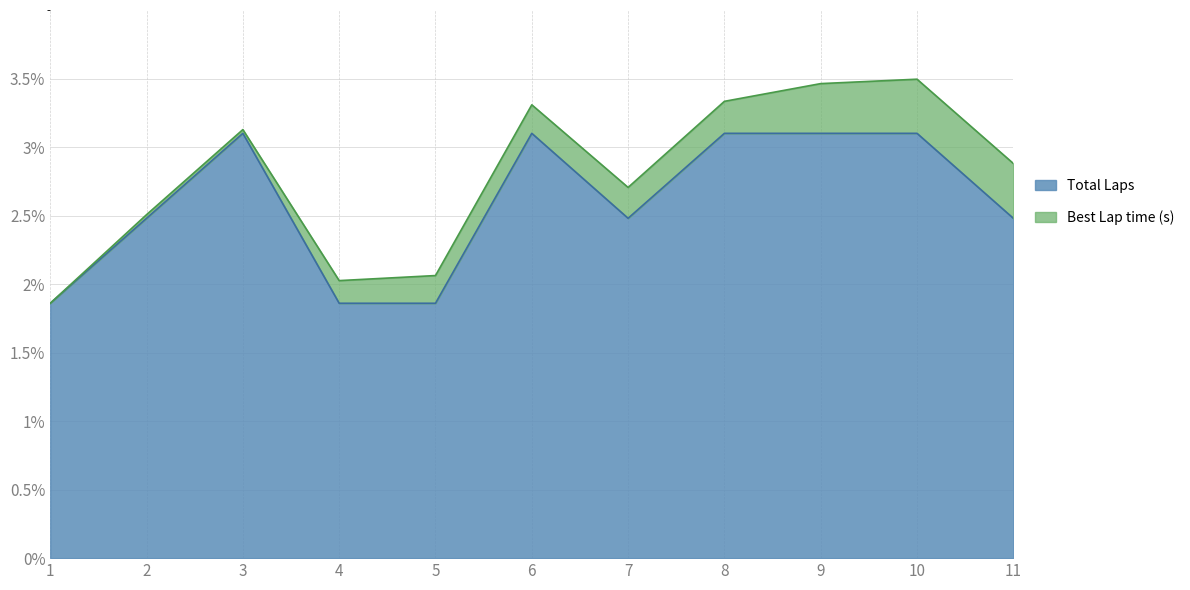

How many data points does each series have?

11